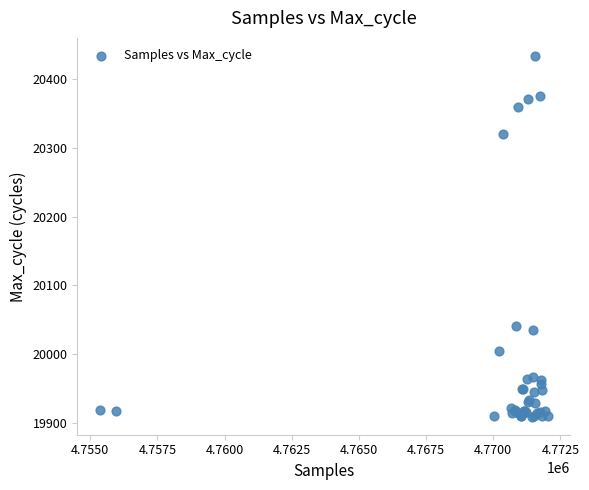

What Y value in the scatter plot is closest to 20171?

20041